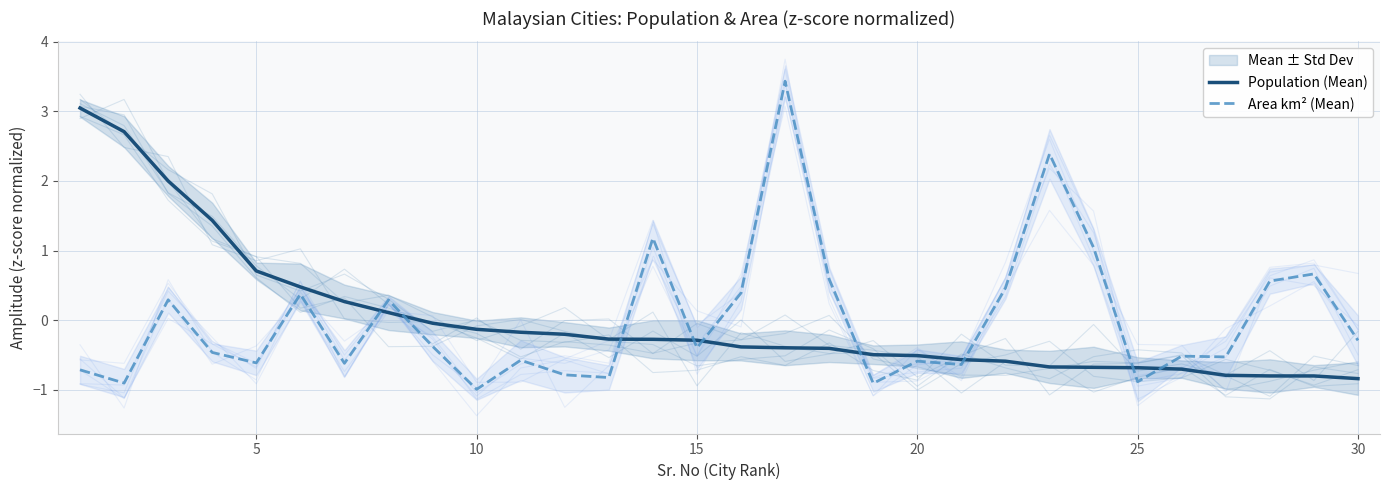

What is the value of the Area km² (Mean) point at the 3rd from the left?

0.3